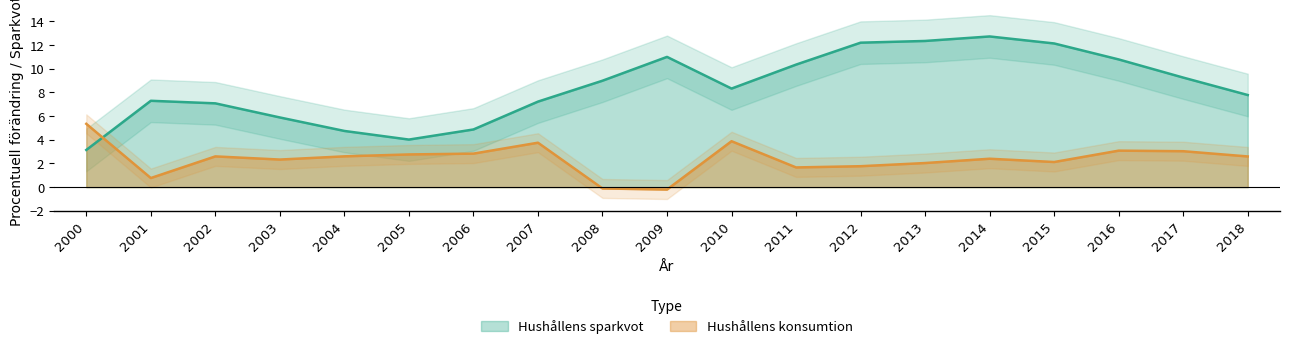

At how many categories does at least one series exceed 2?

19